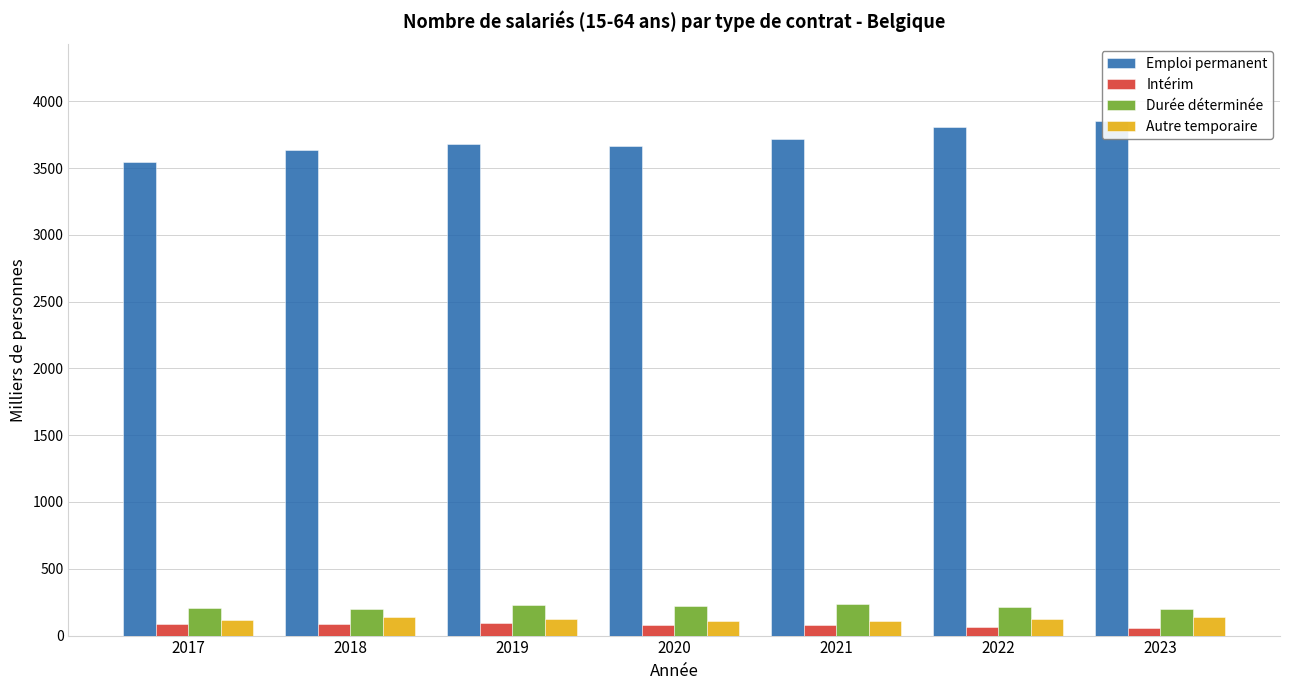

What is the value of the Autre temporaire bar at the 1st from the left?

115.8